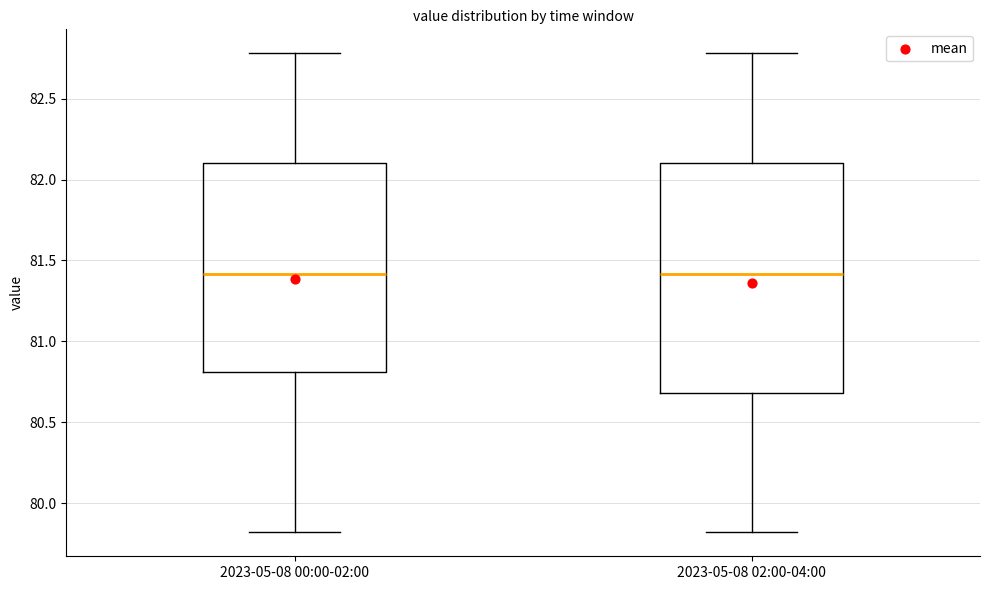

Reading left to right, read every box against the y-axis: the position of its median line, the range the box covers, and the ends of its whiskers. The values are not printed on the chart, so give them approximately, as read against the axis.

2023-05-08 00:00-02:00: median 81.4, box 80.8 to 82.1, whiskers 79.8 to 82.8
2023-05-08 02:00-04:00: median 81.4, box 80.7 to 82.1, whiskers 79.8 to 82.8